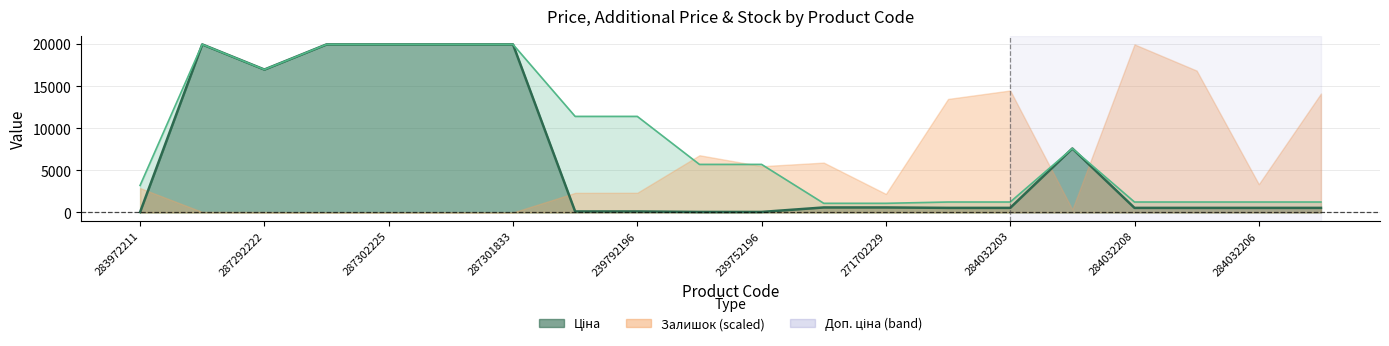

How many values in the Доп. ціна series exceed 5705?

9